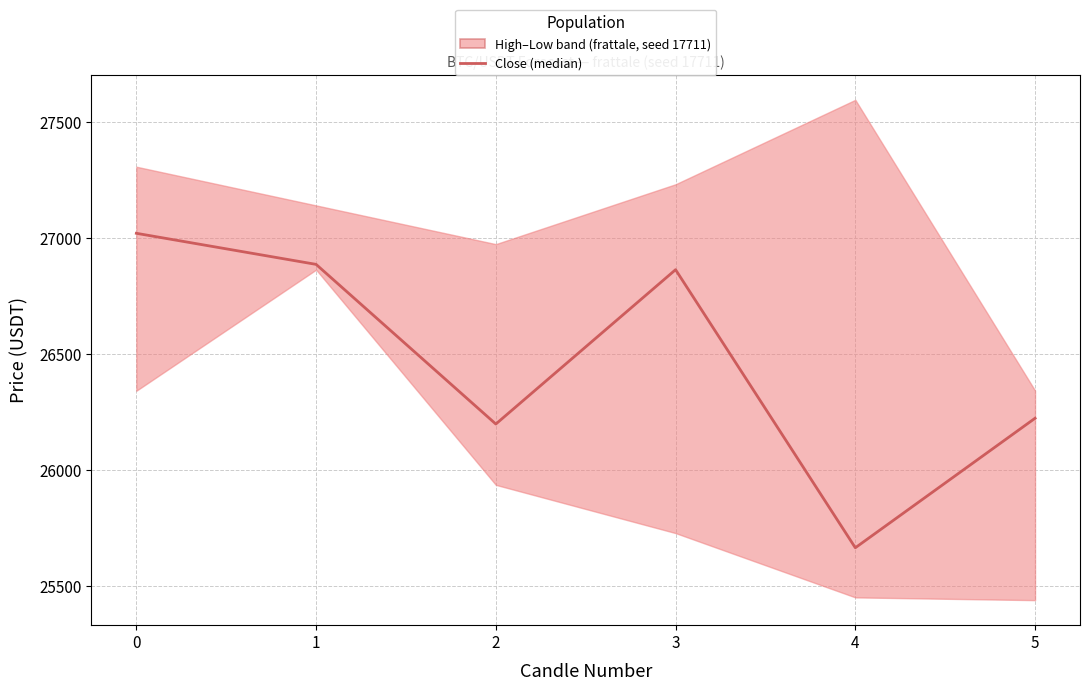

What is the difference between the maximum and minimum values?

1355.9